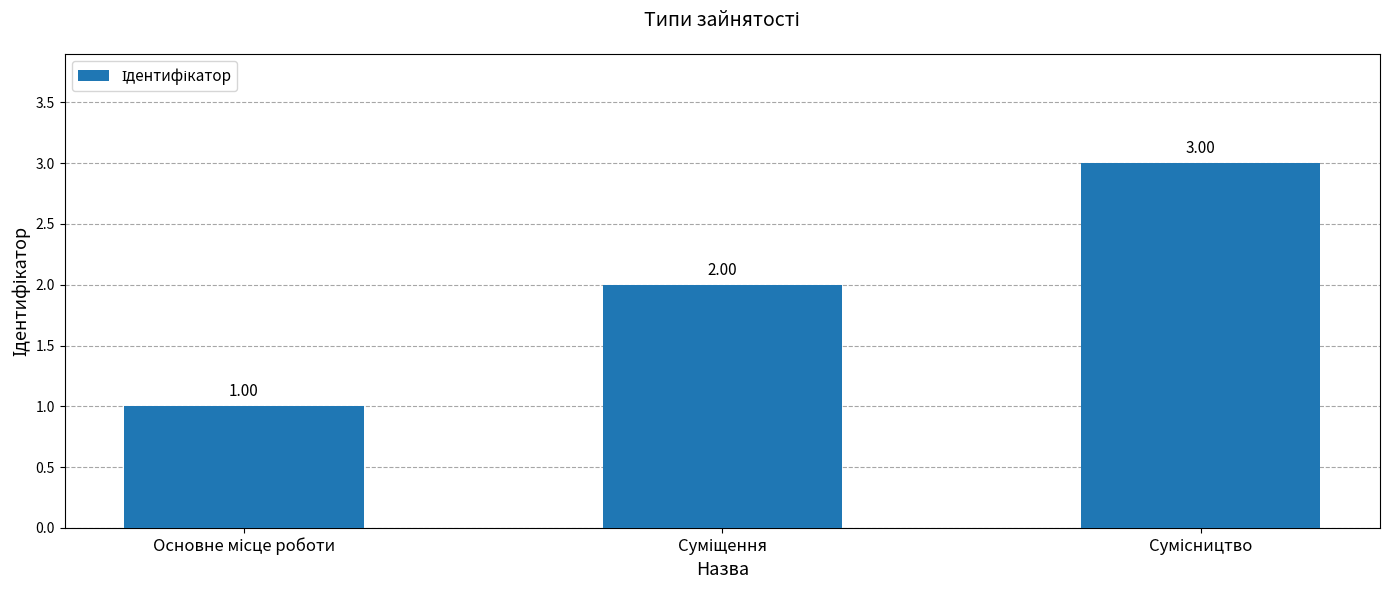

What is the difference between the maximum and minimum values?

2